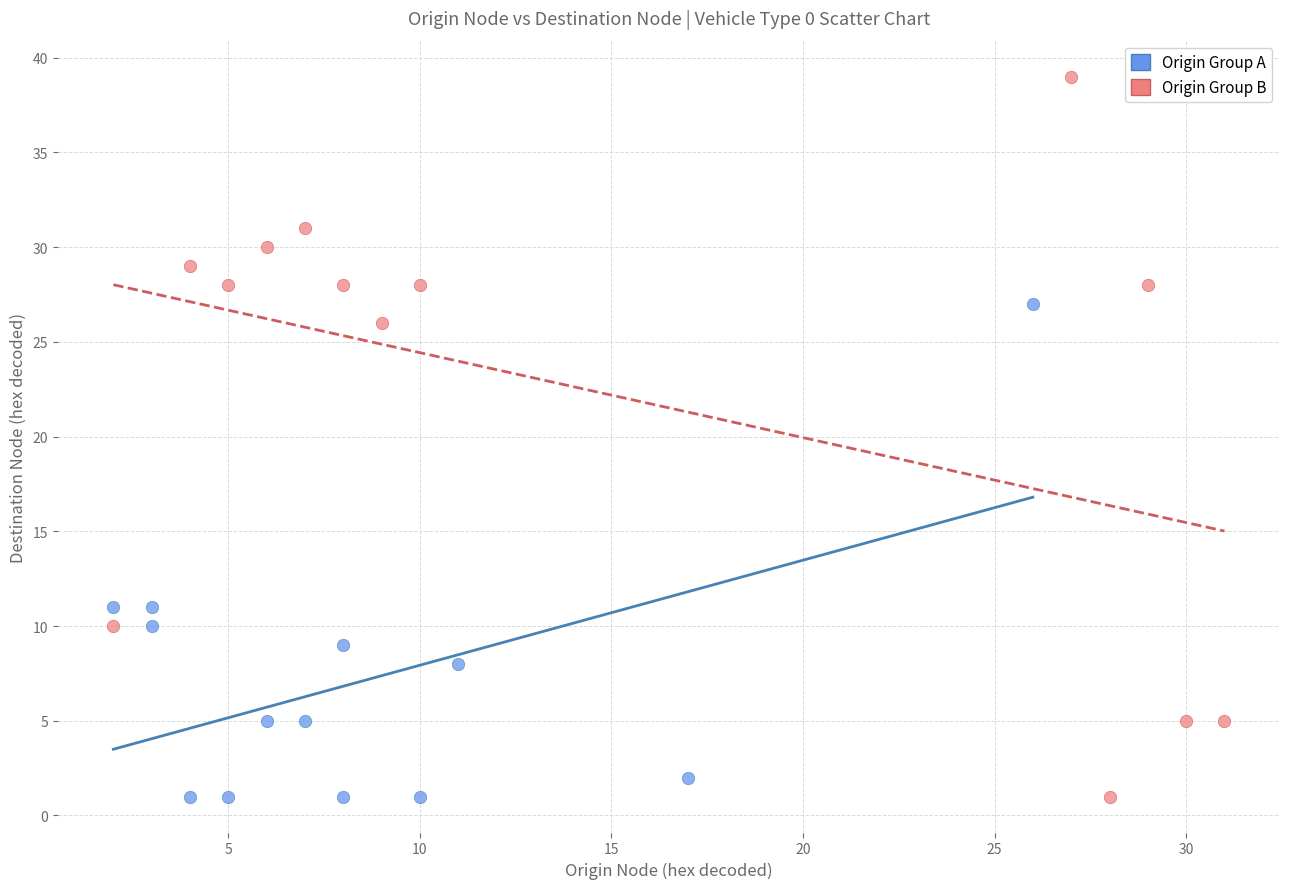

Which series has the widest spread of Y values?

Origin Group B